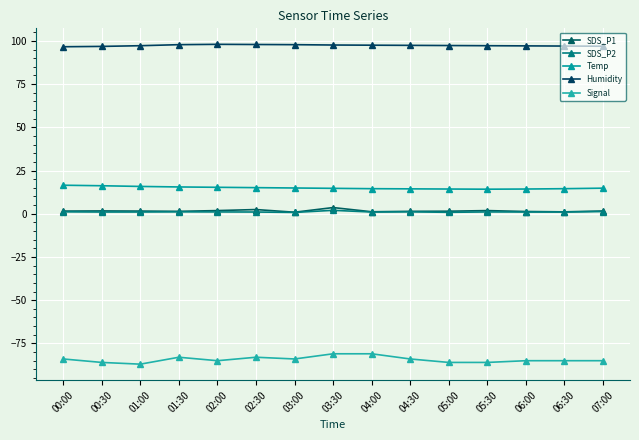

Reading left to right, list all the values displayed in this chart.

SDS_P1: 1.6	1.6	1.6	1.4	1.8	2.4	0.9	3.6	1.1	1.4	1.5	1.8	1.3	1.1	1.6
SDS_P2: 1.1	1.0	1.0	1.1	1.1	1.0	0.8	2.0	1.0	1.1	0.8	1.1	1.0	1.0	1.3
Temp: 16.5	16.2	15.8	15.5	15.3	15.1	14.9	14.7	14.5	14.4	14.3	14.2	14.3	14.5	14.8
Humidity: 96.6	96.8	97.2	97.8	98.0	97.9	97.8	97.6	97.5	97.4	97.3	97.2	97.1	97.0	96.9
Signal: -84.0	-86.0	-87.0	-83.0	-85.0	-83.0	-84.0	-81.0	-81.0	-84.0	-86.0	-86.0	-85.0	-85.0	-85.0